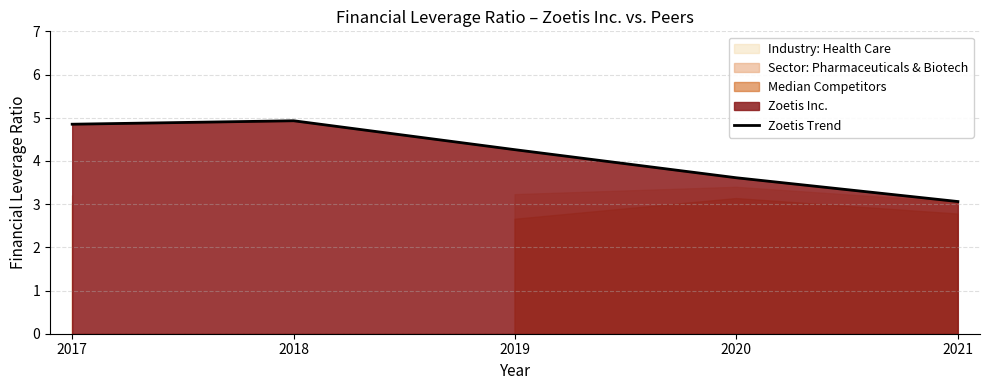

True or false: the data shows 5.6 at 2020.

False